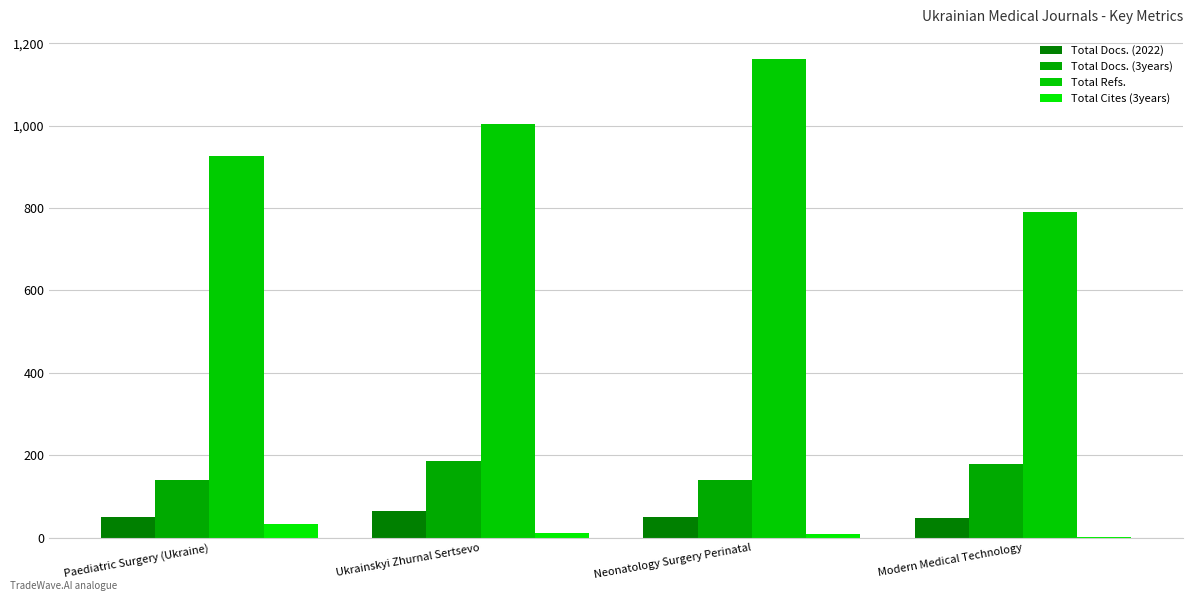

How many groups of bars are there?

4